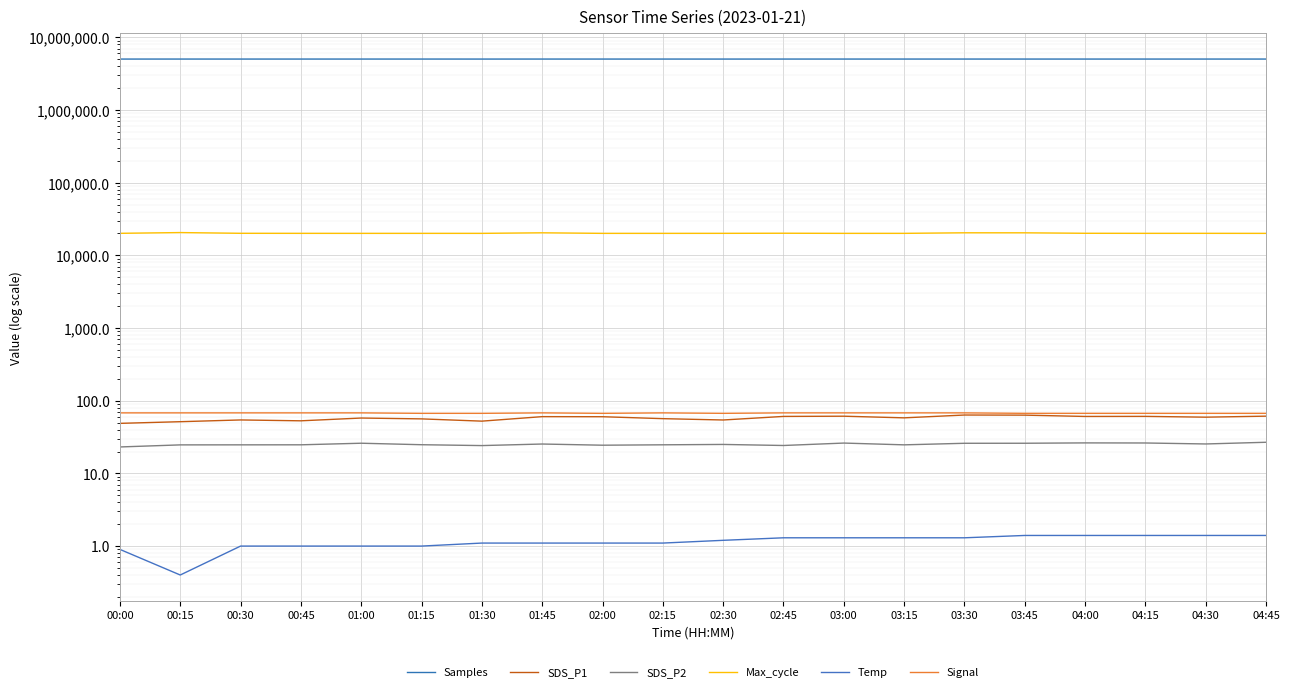

At 02:30, list the series in order from largest to smallest.

Samples, Max_cycle, Signal, SDS_P1, SDS_P2, Temp